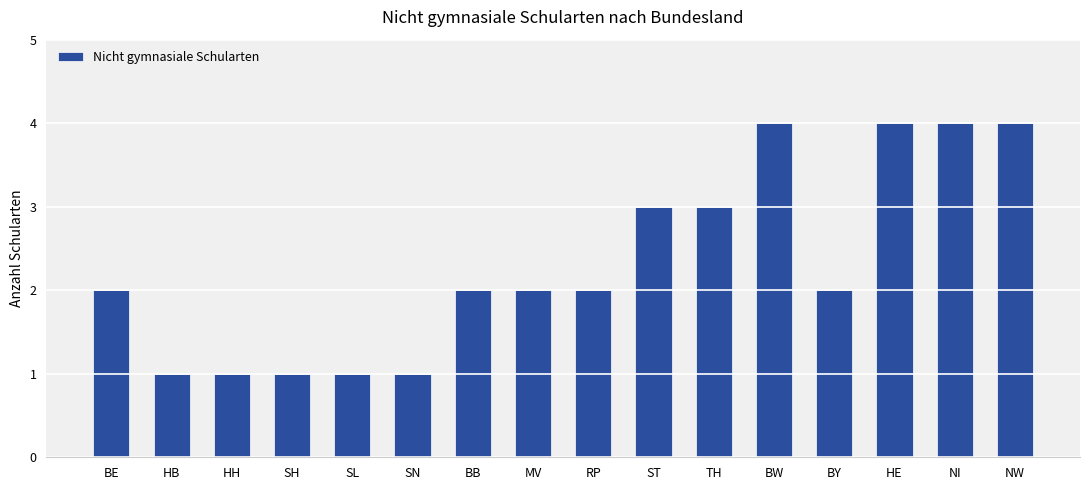

Count the number of data series in this chart.

1